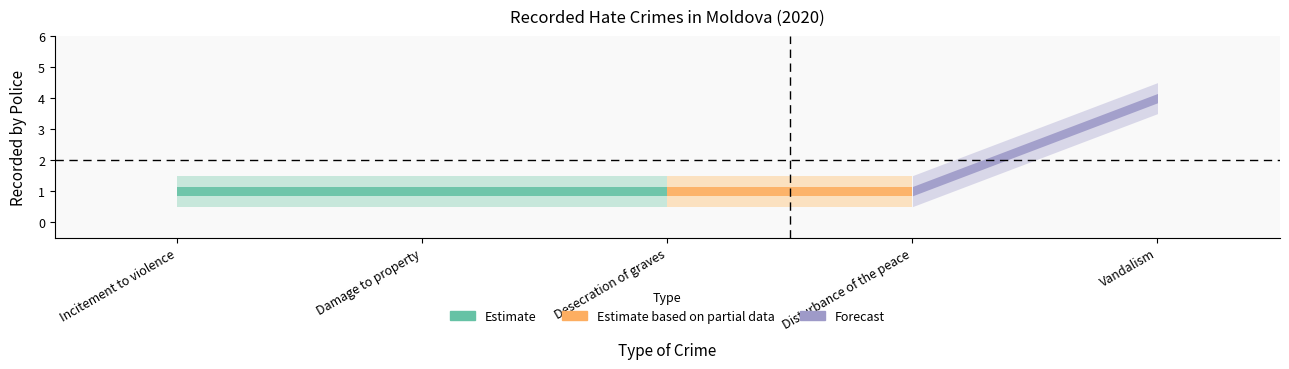

What is the greatest value displayed?

4